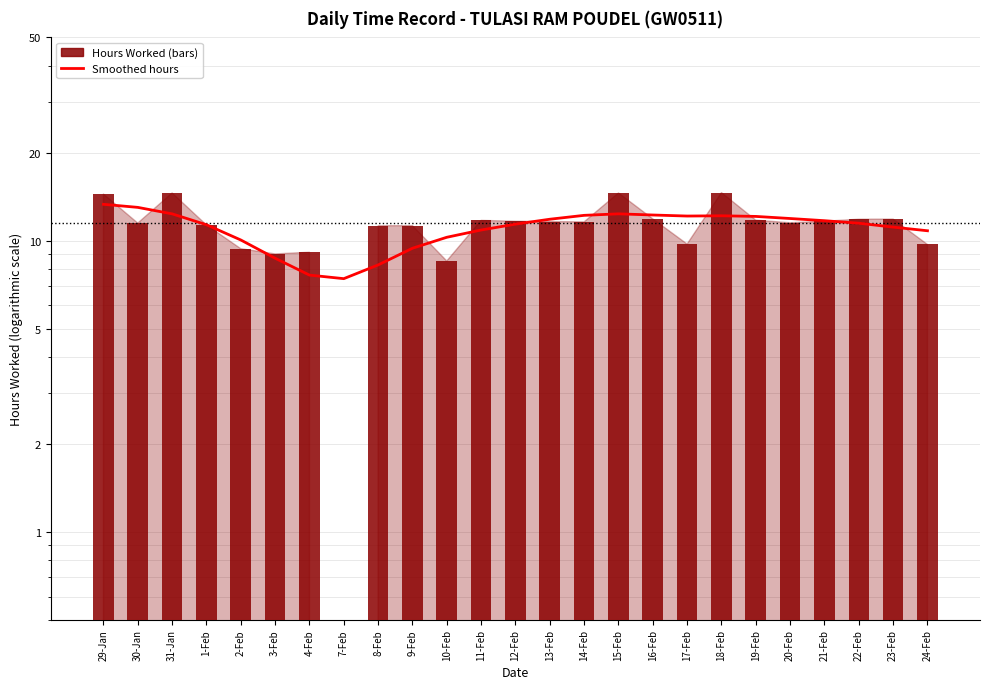

True or false: Hours Worked has a value of 7.4 at 18-Feb.

False